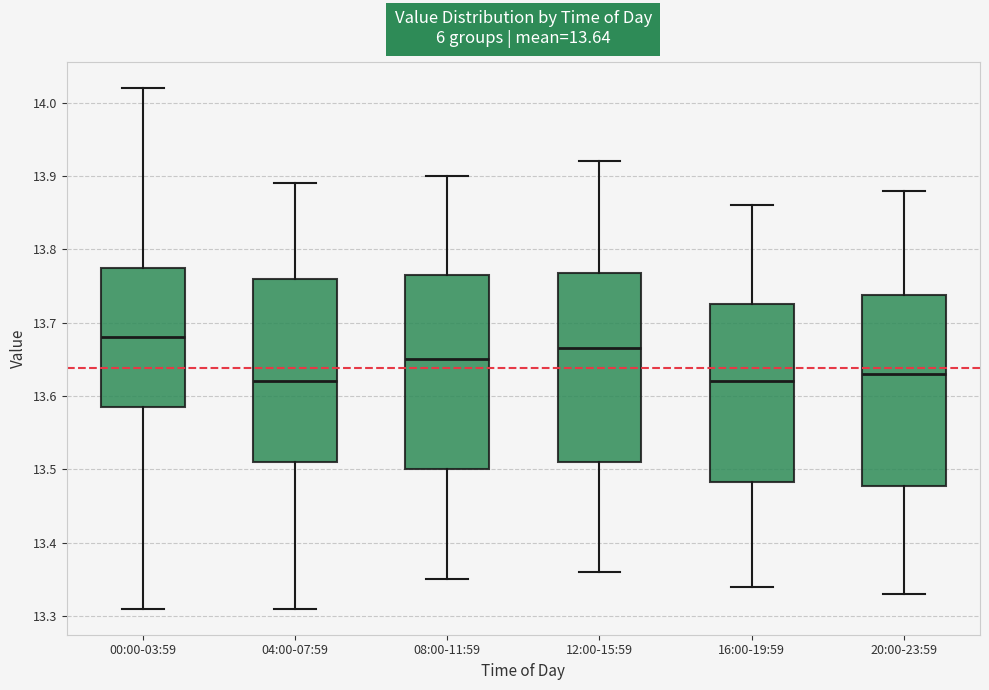

Which box has the highest median line?

00:00-03:59